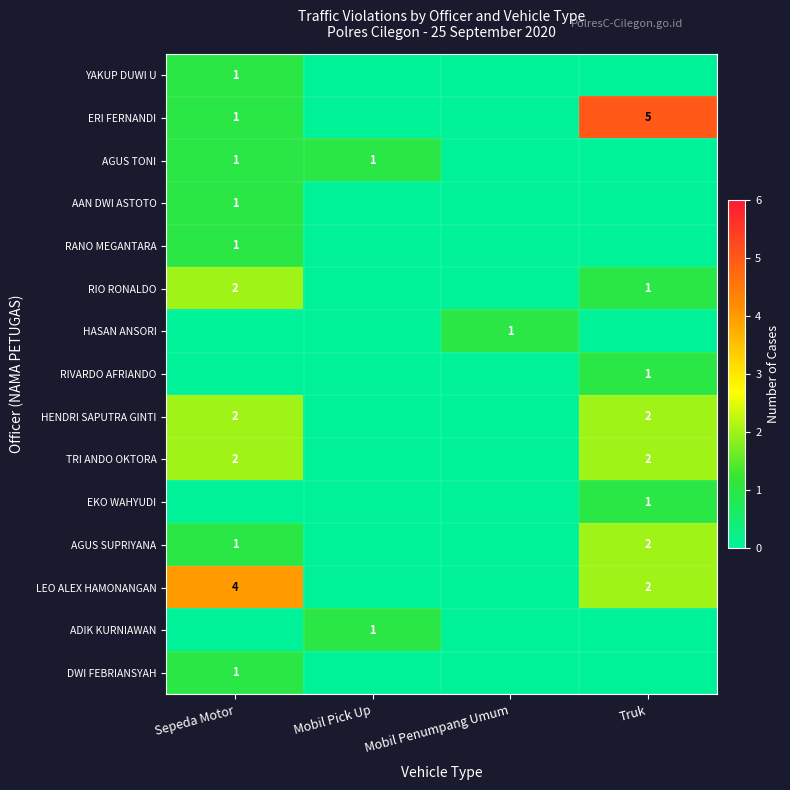

At how many categories does at least one series exceed 1?

2